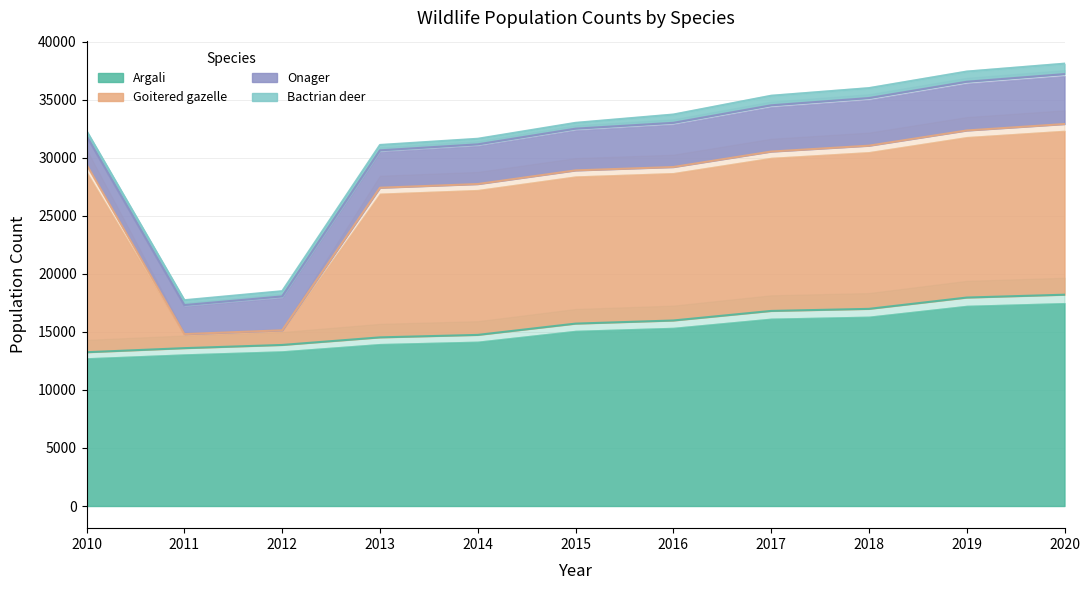

The value of Goitered gazelle at 2010 is 5587. True or false?

False